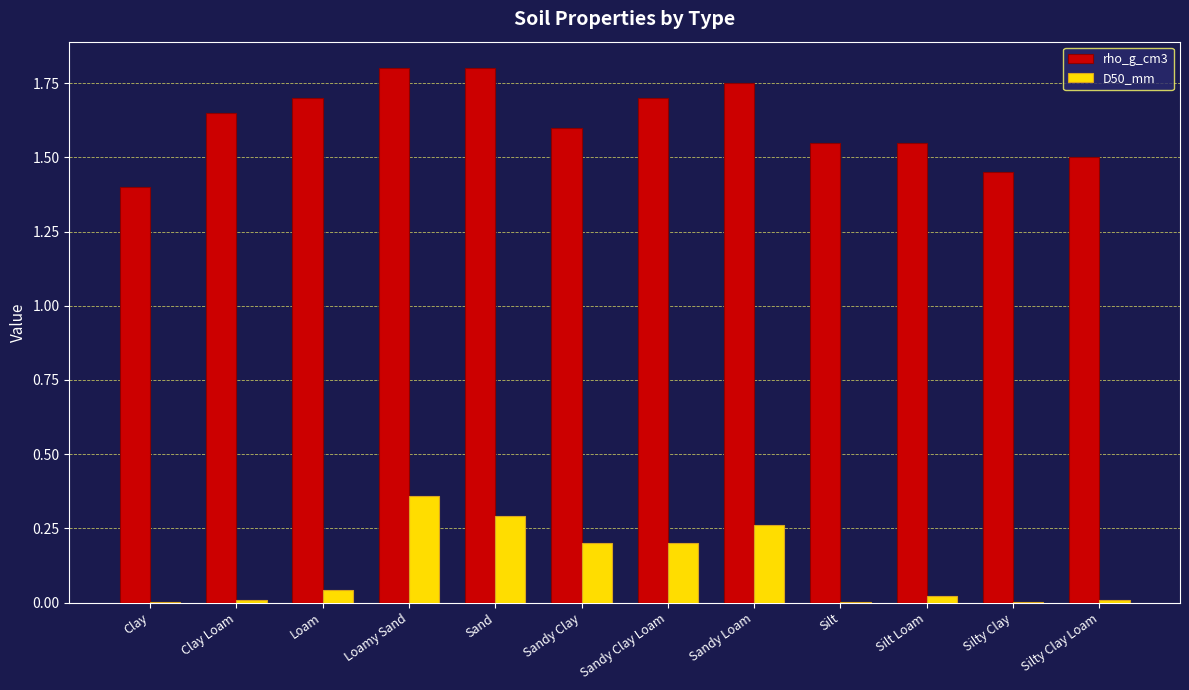

The rho_g_cm3 series shows 1.6 at Clay Loam. True or false?

True